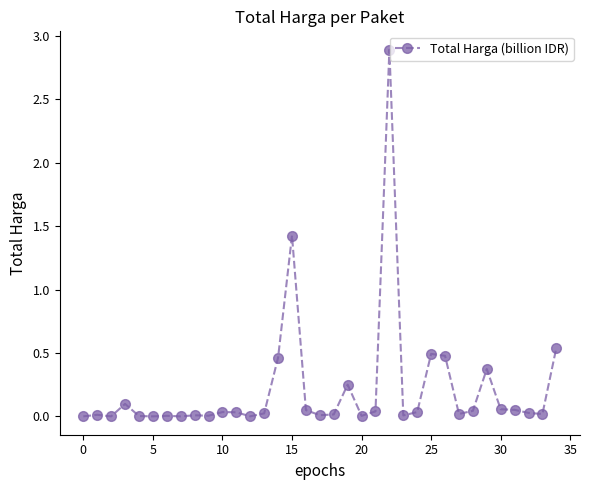

What is the greatest value displayed?

2.9